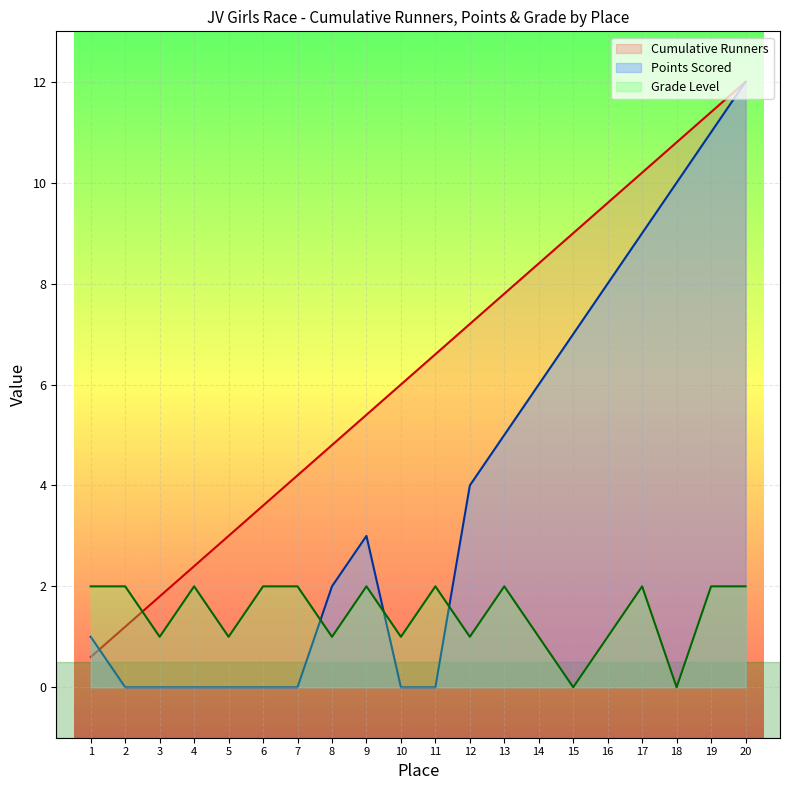

Reading left to right, extract all data points from this chart.

Cumulative Runners: 1=0.6	2=1.2	3=1.8	4=2.4	5=3.0	6=3.6	7=4.2	8=4.8	9=5.4	10=6.0	11=6.6	12=7.2	13=7.8	14=8.4	15=9.0	16=9.6	17=10.2	18=10.8	19=11.4	20=12.0
Points Scored: 1=1.0	2=0.0	3=0.0	4=0.0	5=0.0	6=0.0	7=0.0	8=2.0	9=3.0	10=0.0	11=0.0	12=4.0	13=5.0	14=6.0	15=7.0	16=8.0	17=9.0	18=10.0	19=11.0	20=12.0
Grade Level: 1=2.0	2=2.0	3=1.0	4=2.0	5=1.0	6=2.0	7=2.0	8=1.0	9=2.0	10=1.0	11=2.0	12=1.0	13=2.0	14=1.0	15=0.0	16=1.0	17=2.0	18=0.0	19=2.0	20=2.0